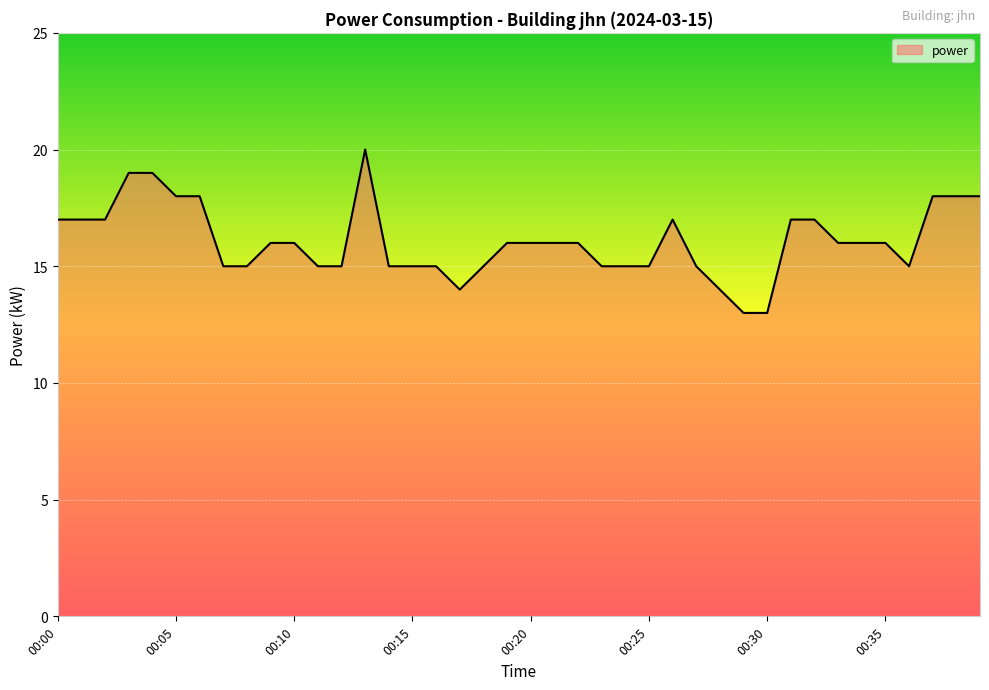

What is the greatest value displayed?

20